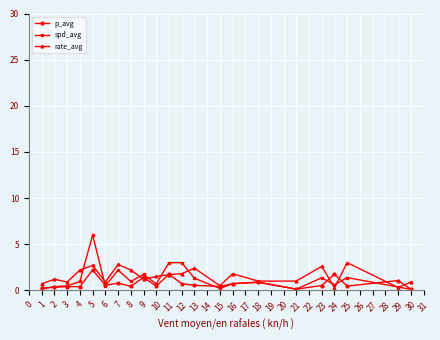

True or false: p_avg has a value of 0.5 at 25.

True